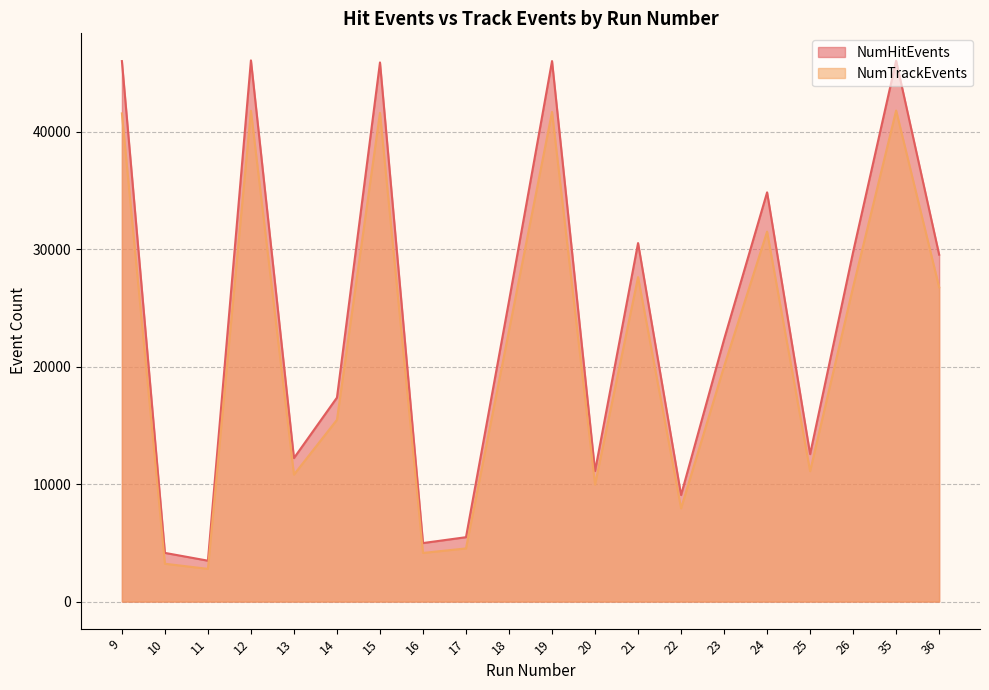

In NumTrackEvents, how many points are lower than both neighbors (excluding endpoints)?

6